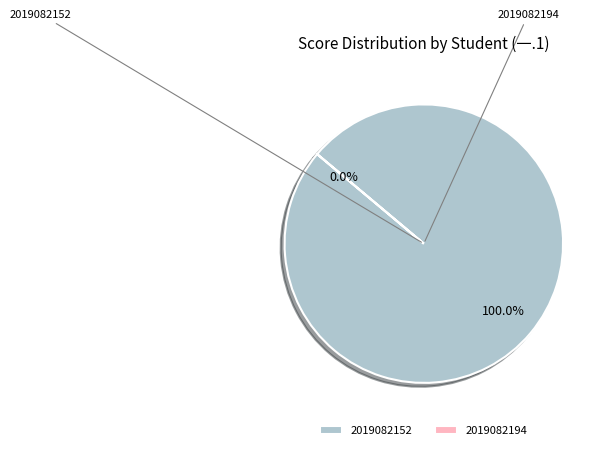

Does 2019082194 represent more than half of the total?

No